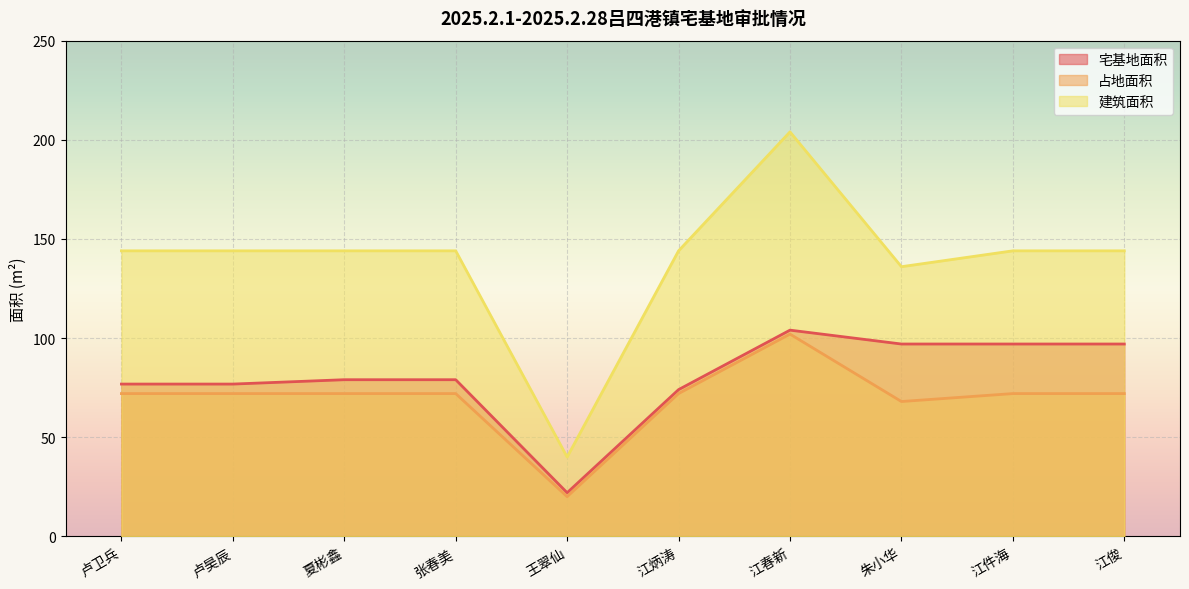

The value of 占地面积 at 江春新 is 48.3. True or false?

False